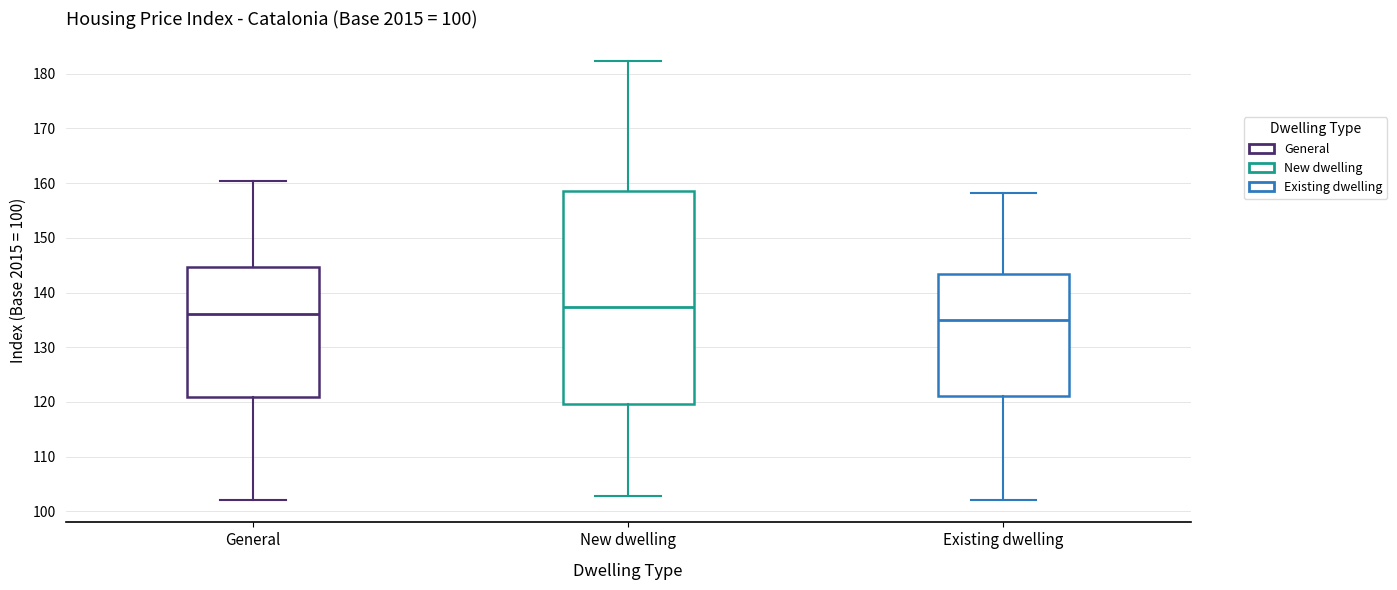

Which box is the tallest, from its lower edge to its upper edge?

New dwelling